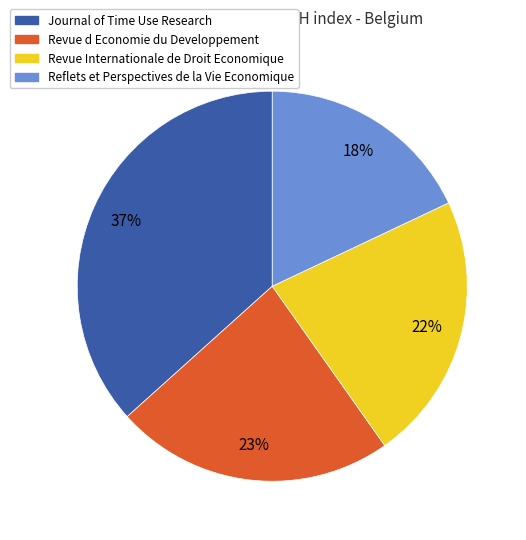

Is it true that Revue Internationale de Droit Economique is 13% of the pie?

False